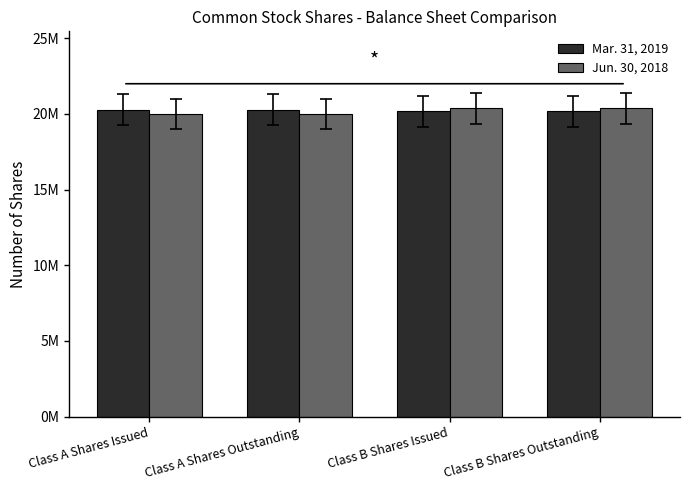

What is the label of the 4th bar from the right?

Class A Shares Issued